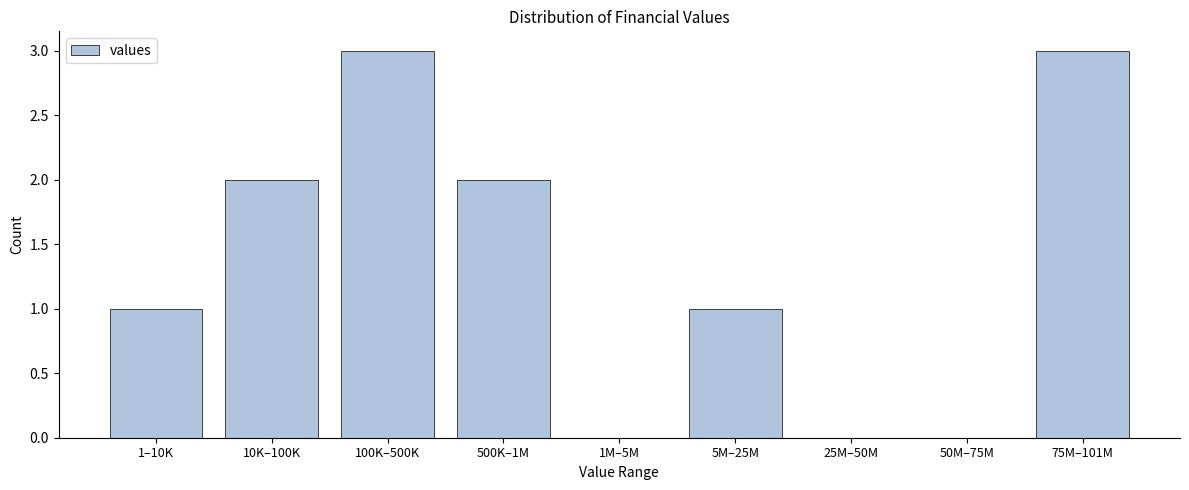

Reading right to left, what are all the values shown in this chart?

75M–101M=3	50M–75M=0	25M–50M=0	5M–25M=1	1M–5M=0	500K–1M=2	100K–500K=3	10K–100K=2	1–10K=1